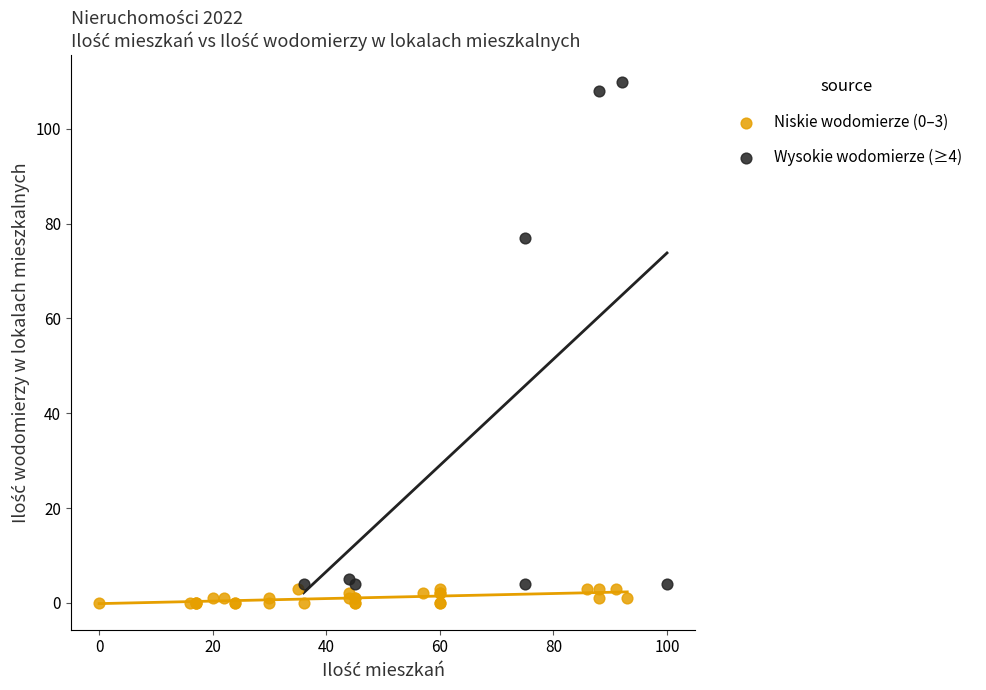

Which series contains the highest Y value?

Wysokie wodomierze (≥4)